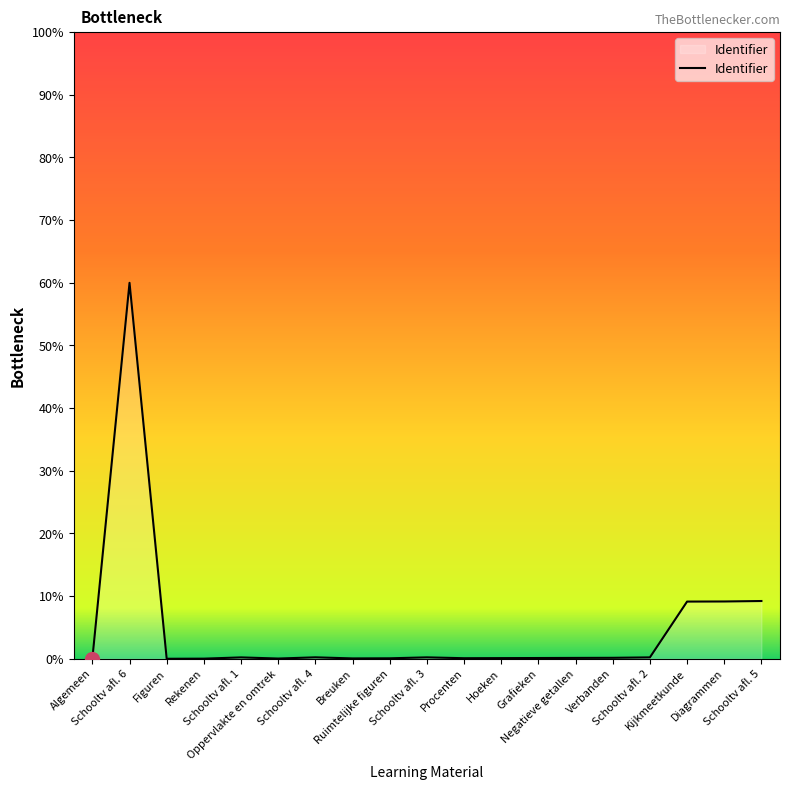

What is the maximum value shown in the chart?

60.0